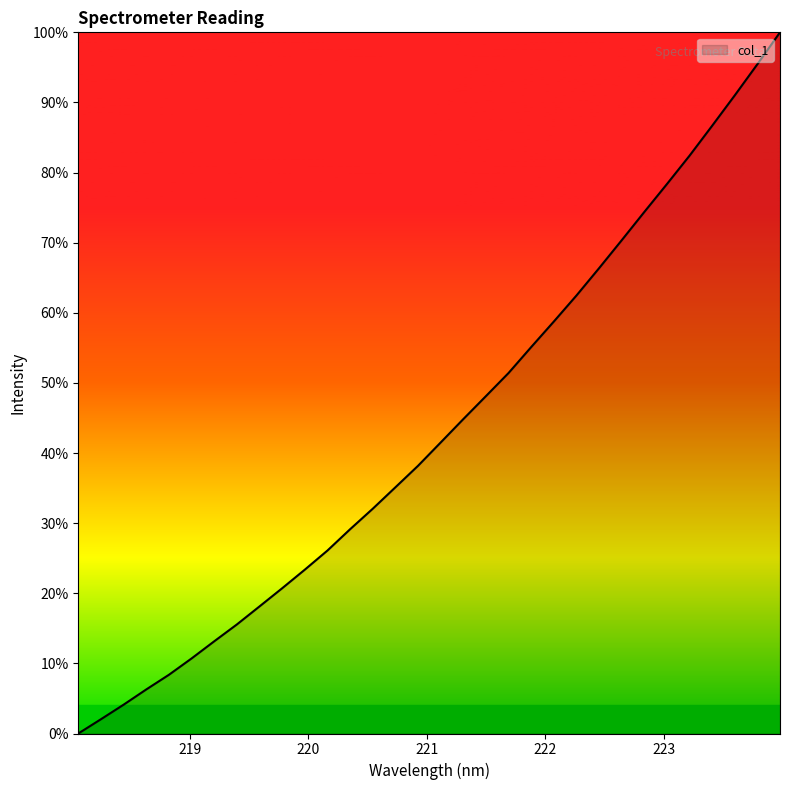

What is the greatest value displayed?

100.0